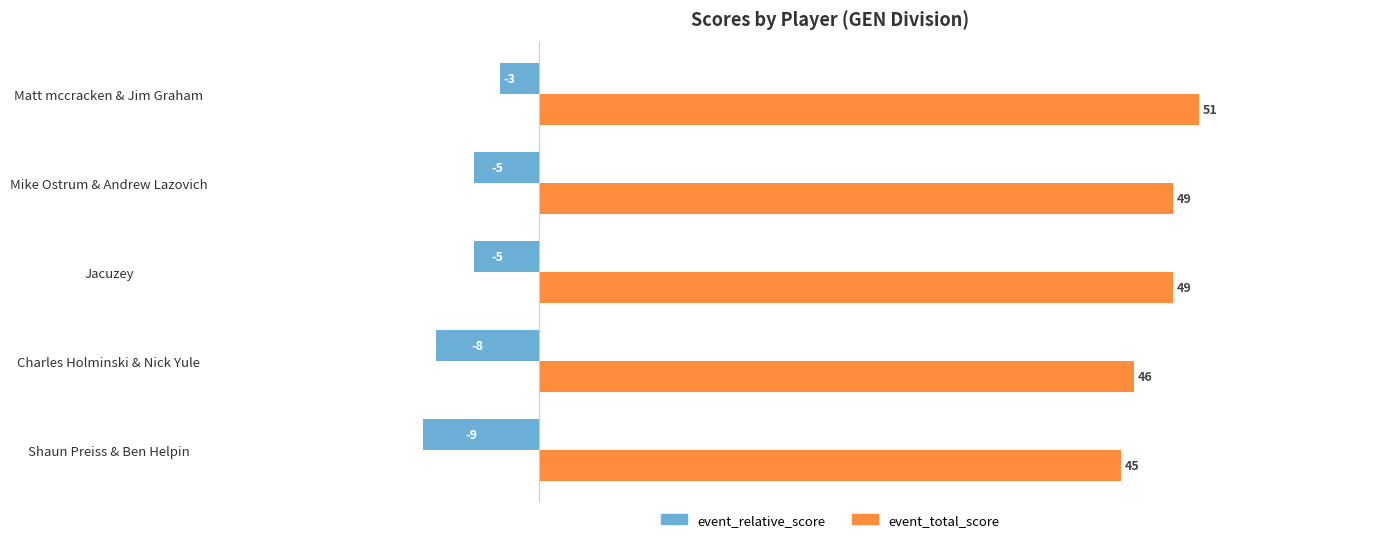

Read the event_relative_score value at Charles Holminski & Nick Yule.

-8